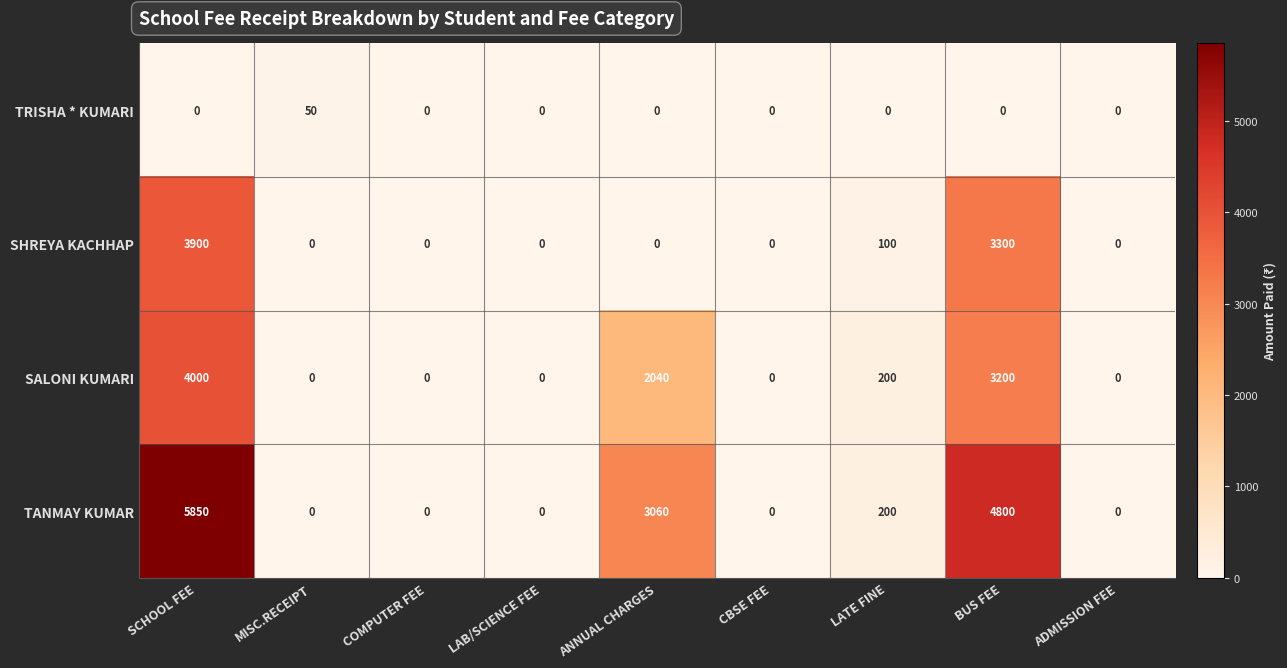

At BUS FEE, list the series in order from largest to smallest.

TANMAY KUMAR, SHREYA KACHHAP, SALONI KUMARI, TRISHA * KUMARI